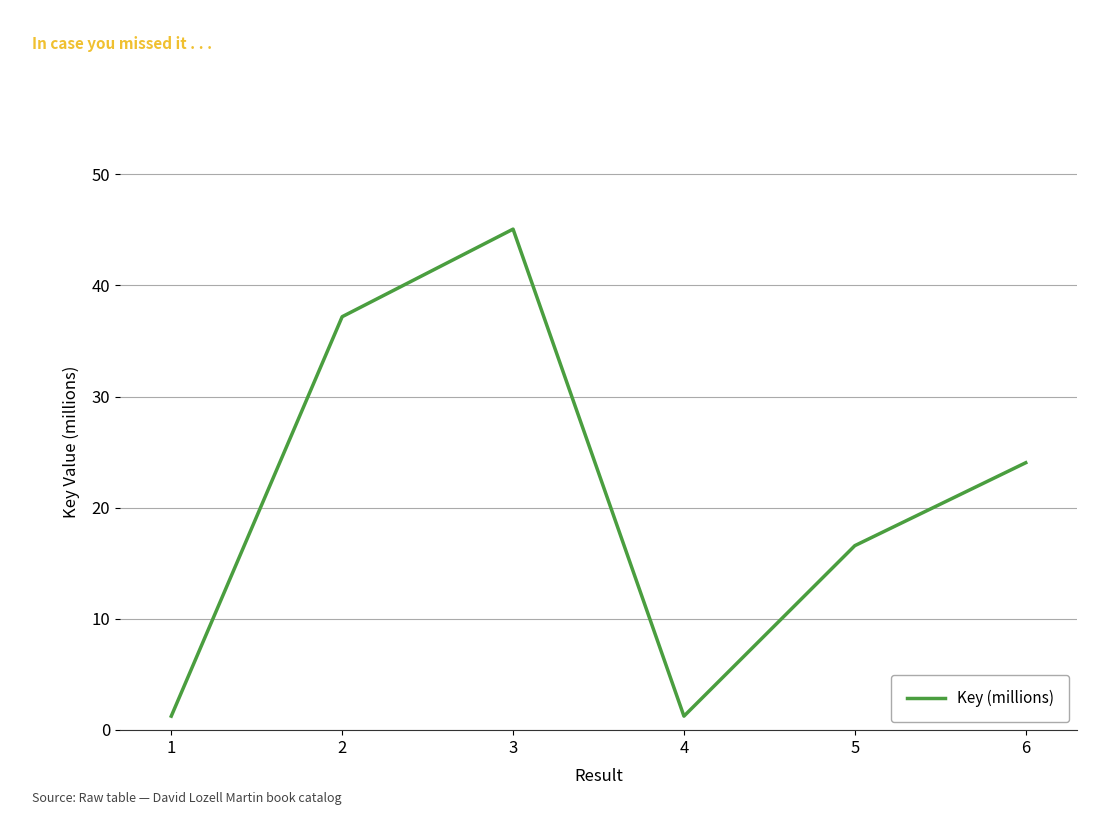

What value does the data have at 3?

45.1